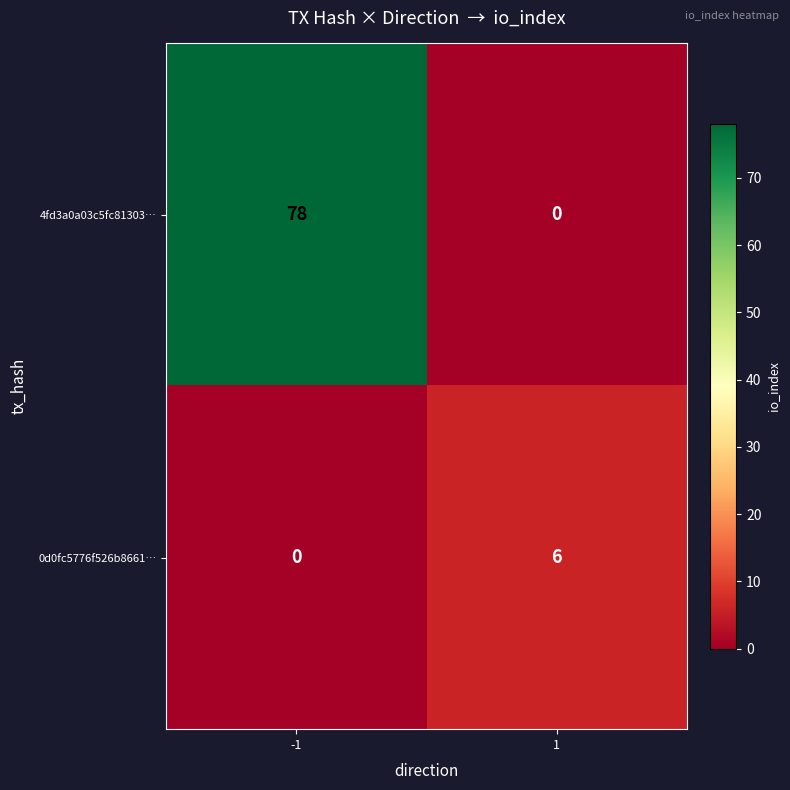

Between -1 and 1, which series saw the biggest shift?

4fd3a0a03c5fc81303…